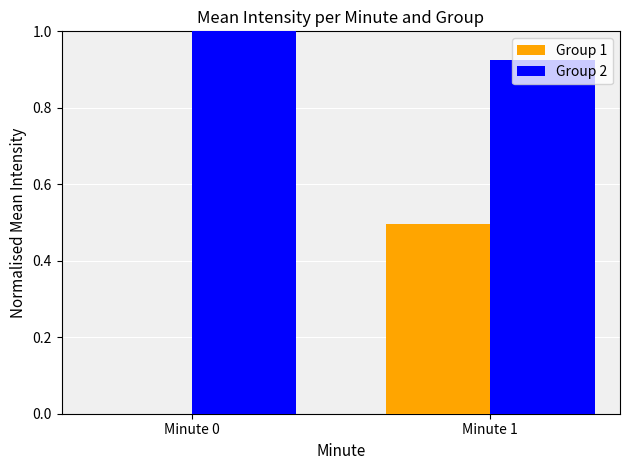

What is the sum of the Group 2 values at Minute 1 and Minute 0?

1.9